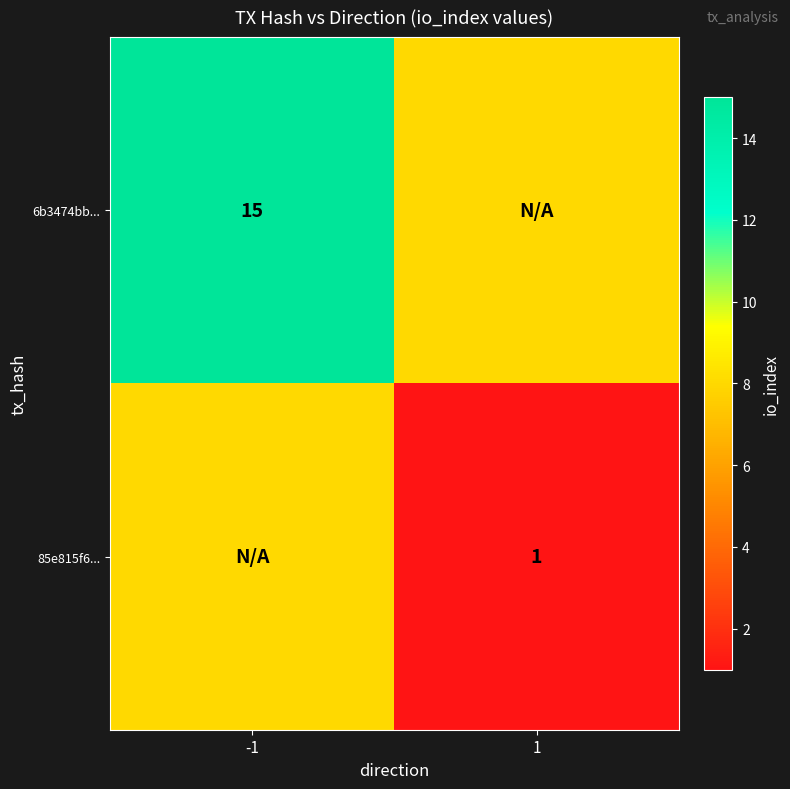

Is it true that 6b3474bb... equals 9 at -1?

False